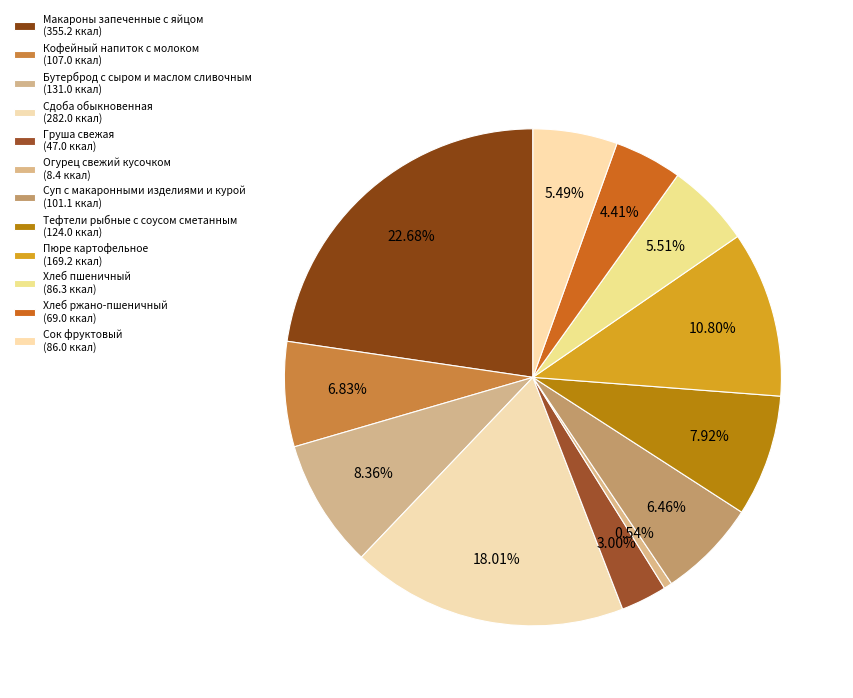

How many slices are in this pie chart?

12